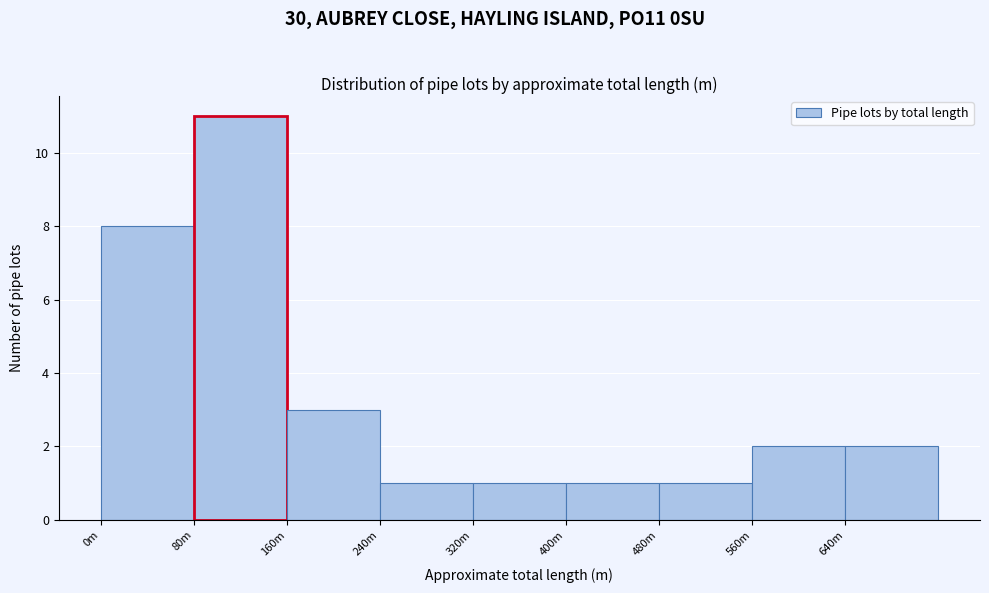

Reading left to right, transcribe all the data shown in this chart.

8	11	3	1	1	1	1	2	2